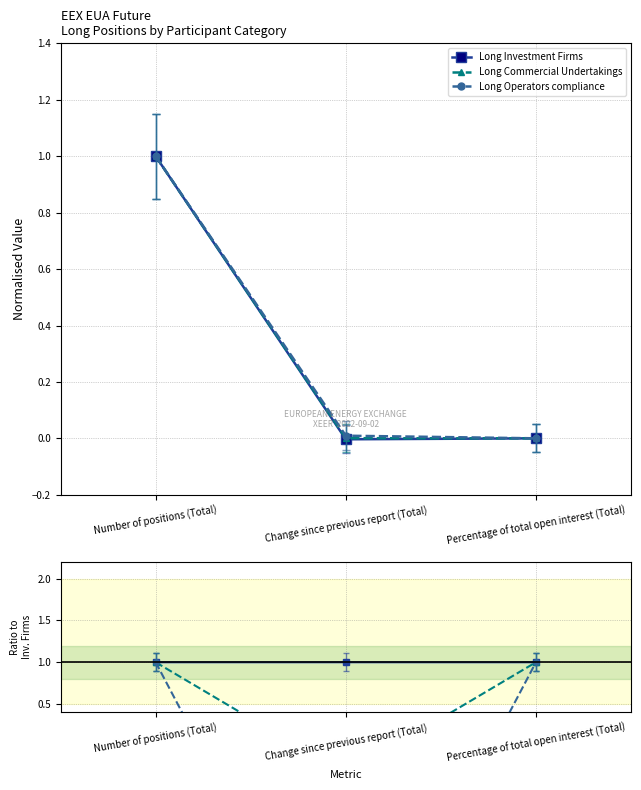

Which category has the lowest value across all series?

Change since previous report (Total)